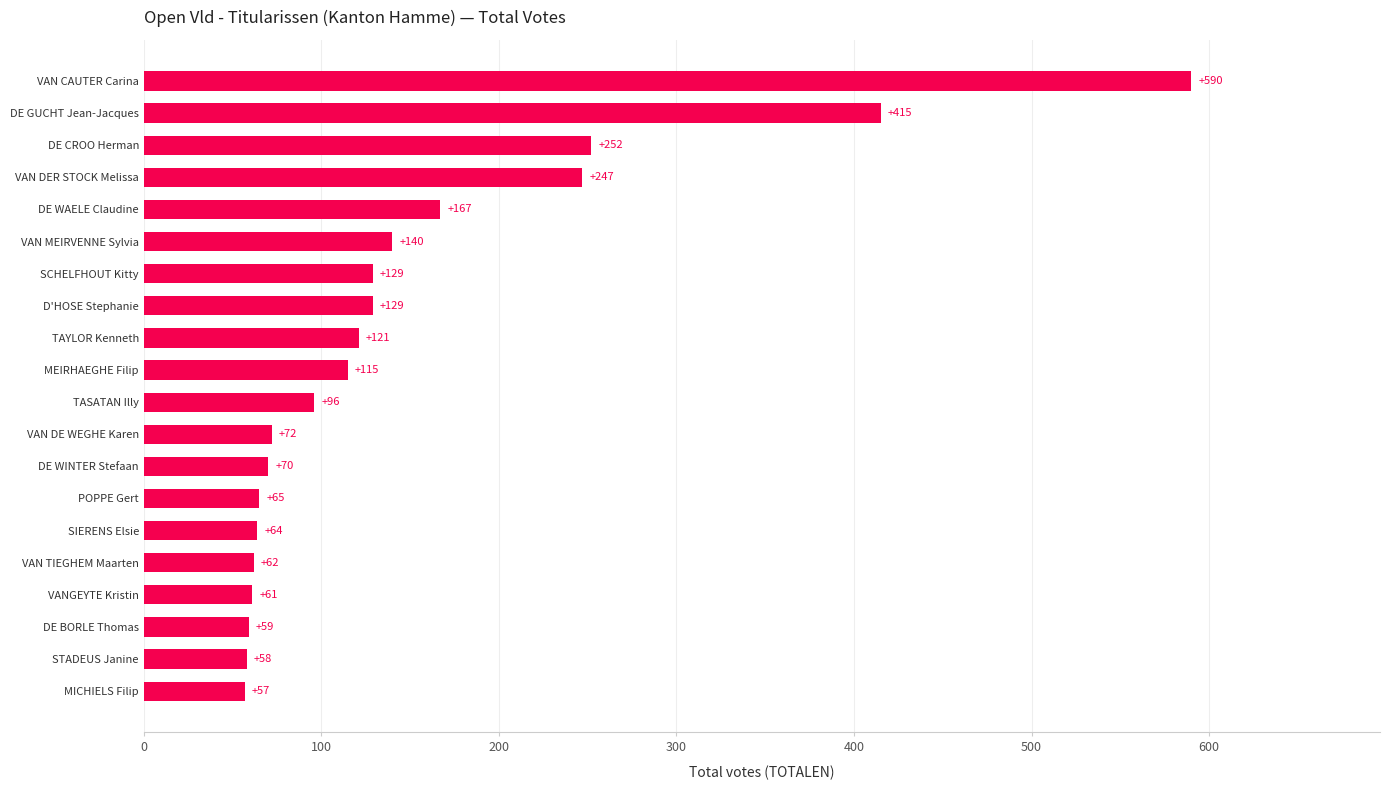

The chart shows a value of 64 at SIERENS Elsie. True or false?

True